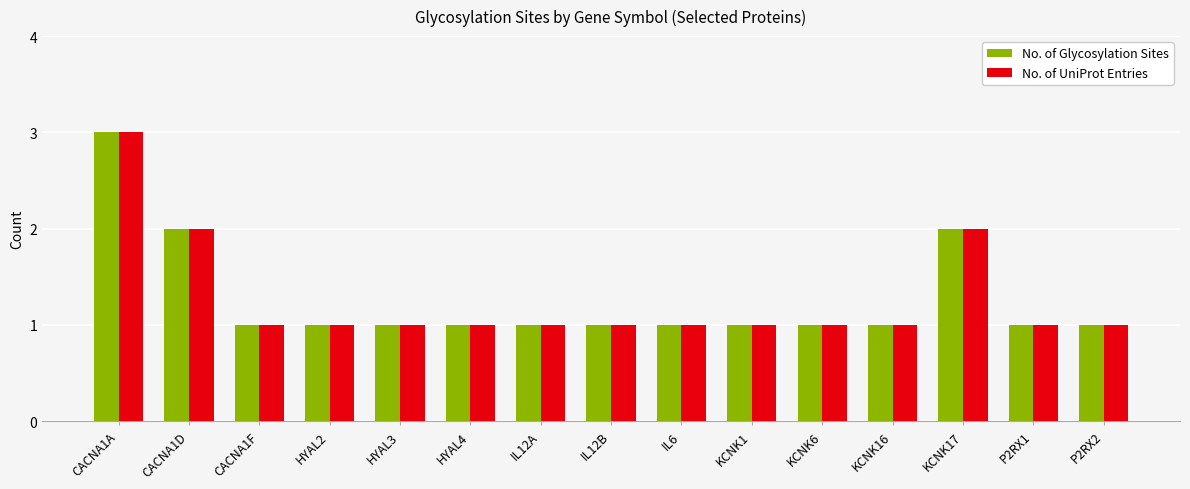

What are all the series names shown in the legend?

No. of Glycosylation Sites, No. of UniProt Entries